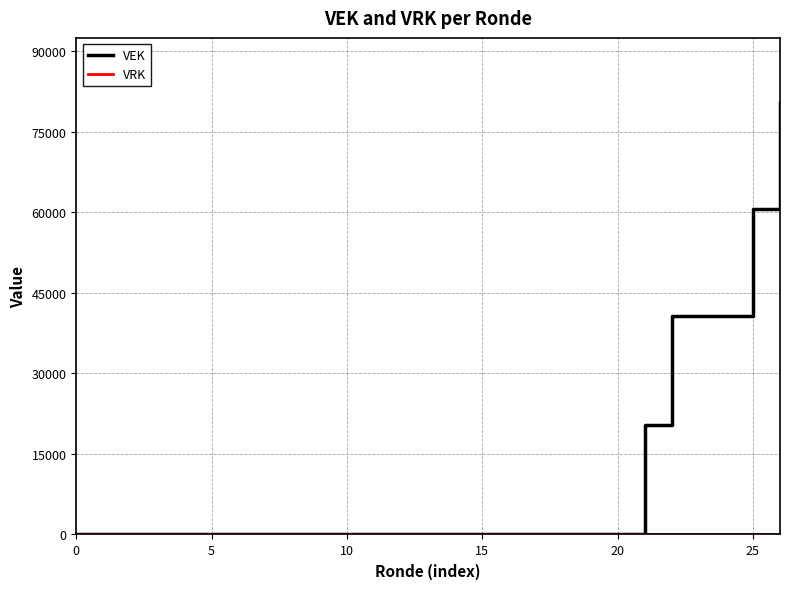

Does the chart display data point markers on the line(s)?

No